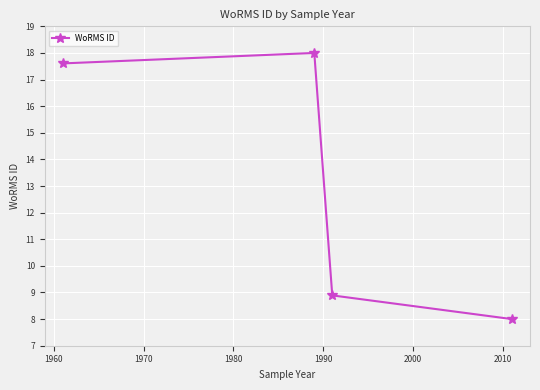

What is the difference between the maximum and second lowest values?

9.1